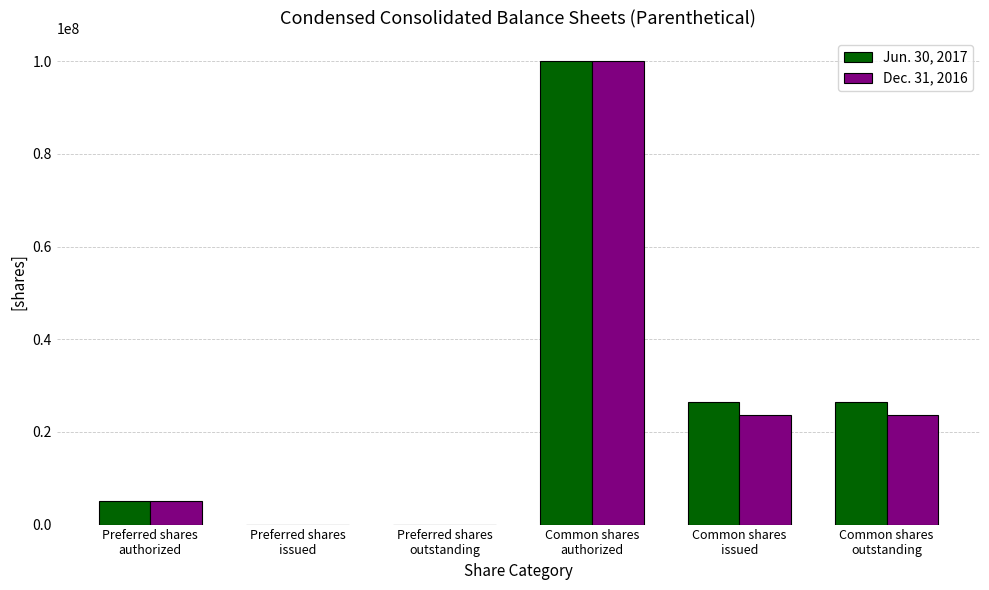

Reading right to left, transcribe all the data shown in this chart.

Jun. 30, 2017: 26510051	26510051	100000000	0	0	5000000
Dec. 31, 2016: 23600242	23600242	100000000	0	0	5000000